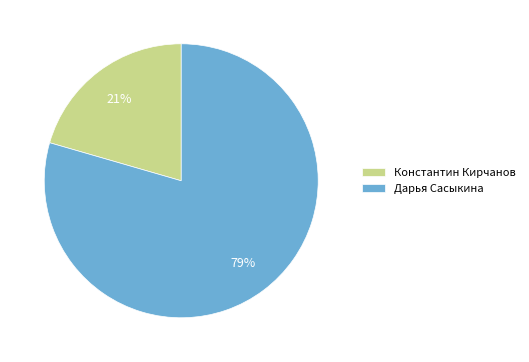

Which category has the biggest portion of the pie?

Дарья Сасыкина